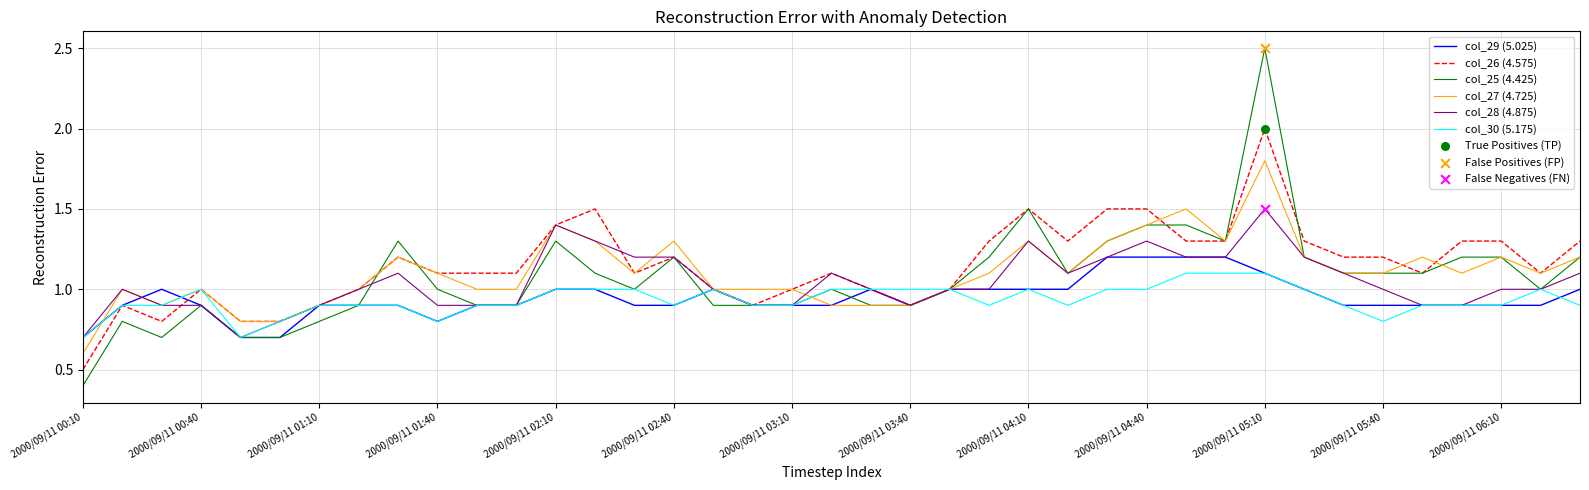

At how many categories does at least one series exceed 0?

39